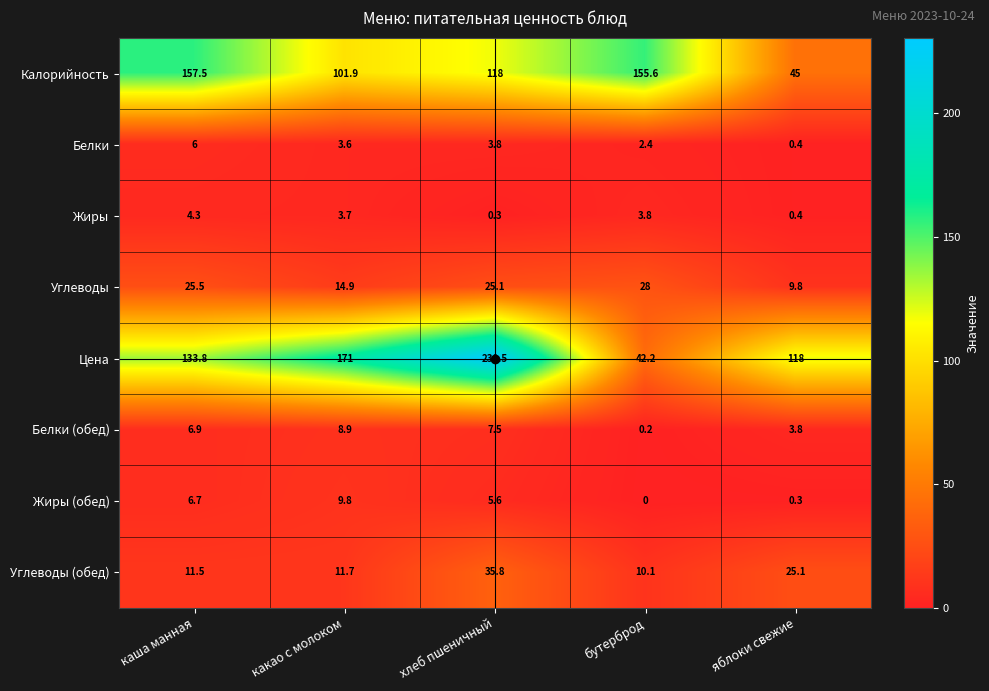

Which series changed the most between каша манная and какао с молоком?

Калорийность